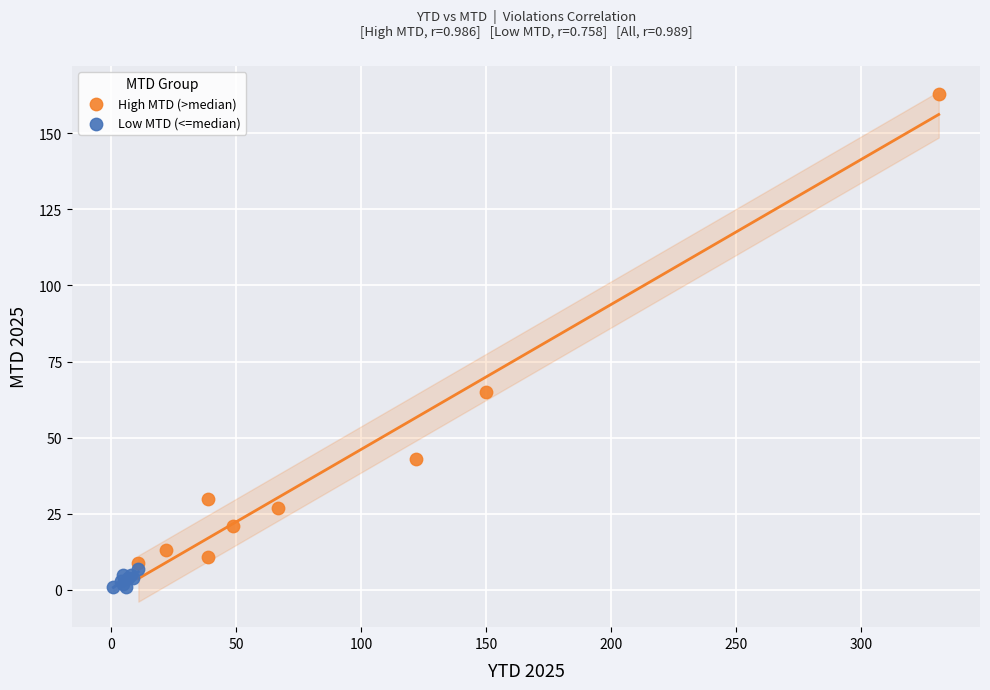

Which series has the widest spread of Y values?

High MTD (>median)